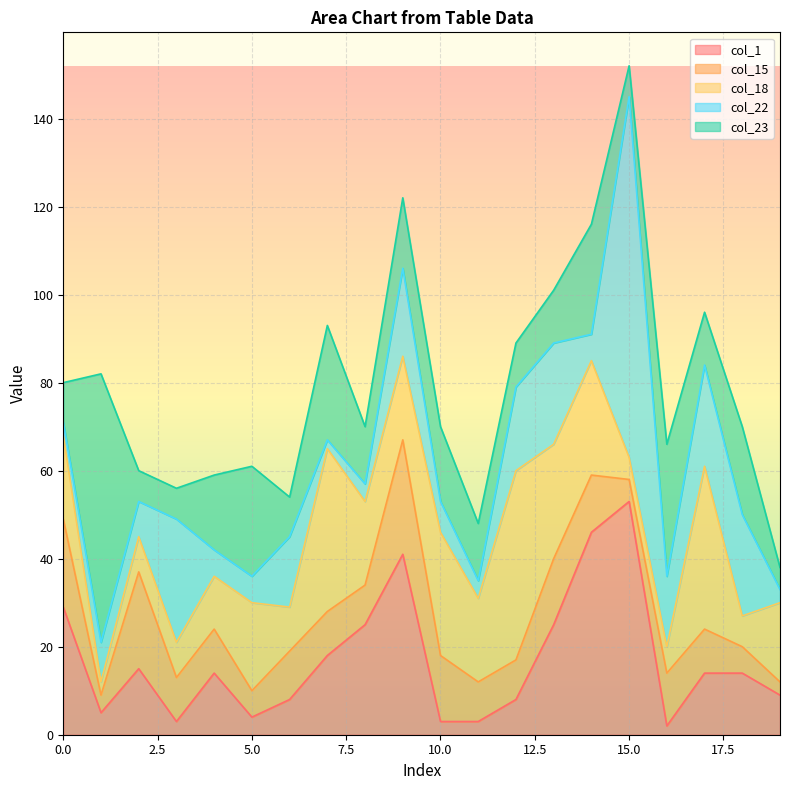

How many data points in col_22 are less than 9?

10